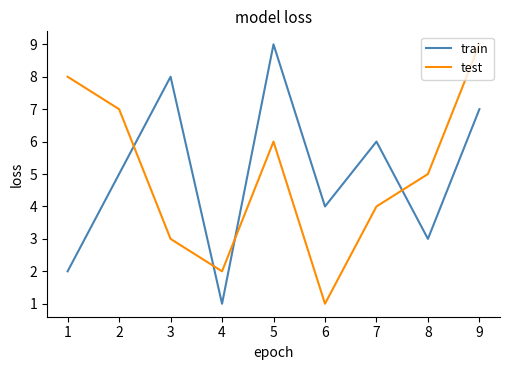

What is the greatest value displayed?

9